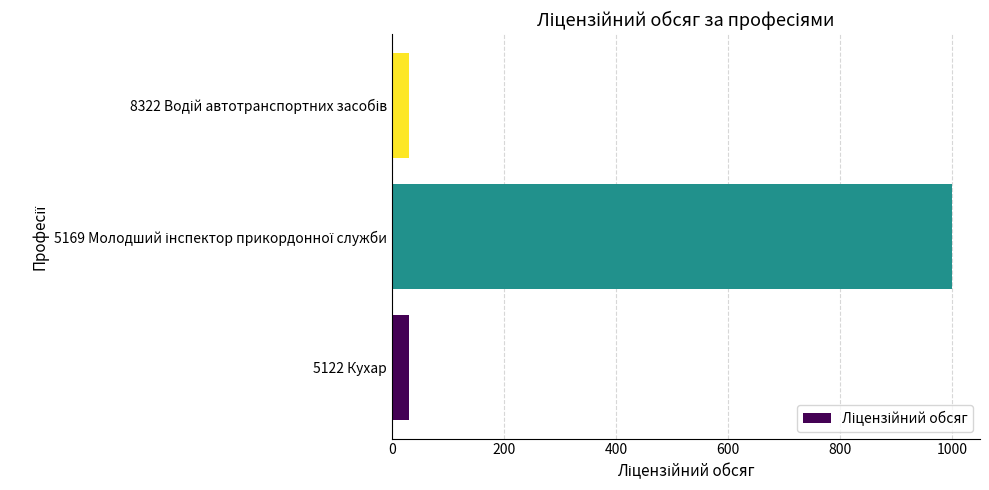

What is the average value?

353